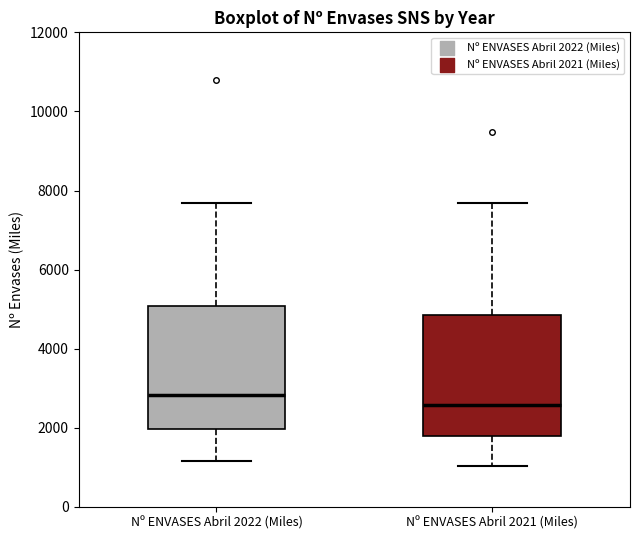

Reading left to right, read every box against the y-axis: the position of its median line, the range the box covers, and the ends of its whiskers. The values are not printed on the chart, so give them approximately, as read against the axis.

Nº ENVASES Abril 2022 (Miles): median 2800, box 2000 to 5000, whiskers 1200 to 7600
Nº ENVASES Abril 2021 (Miles): median 2600, box 1800 to 4800, whiskers 1000 to 7600